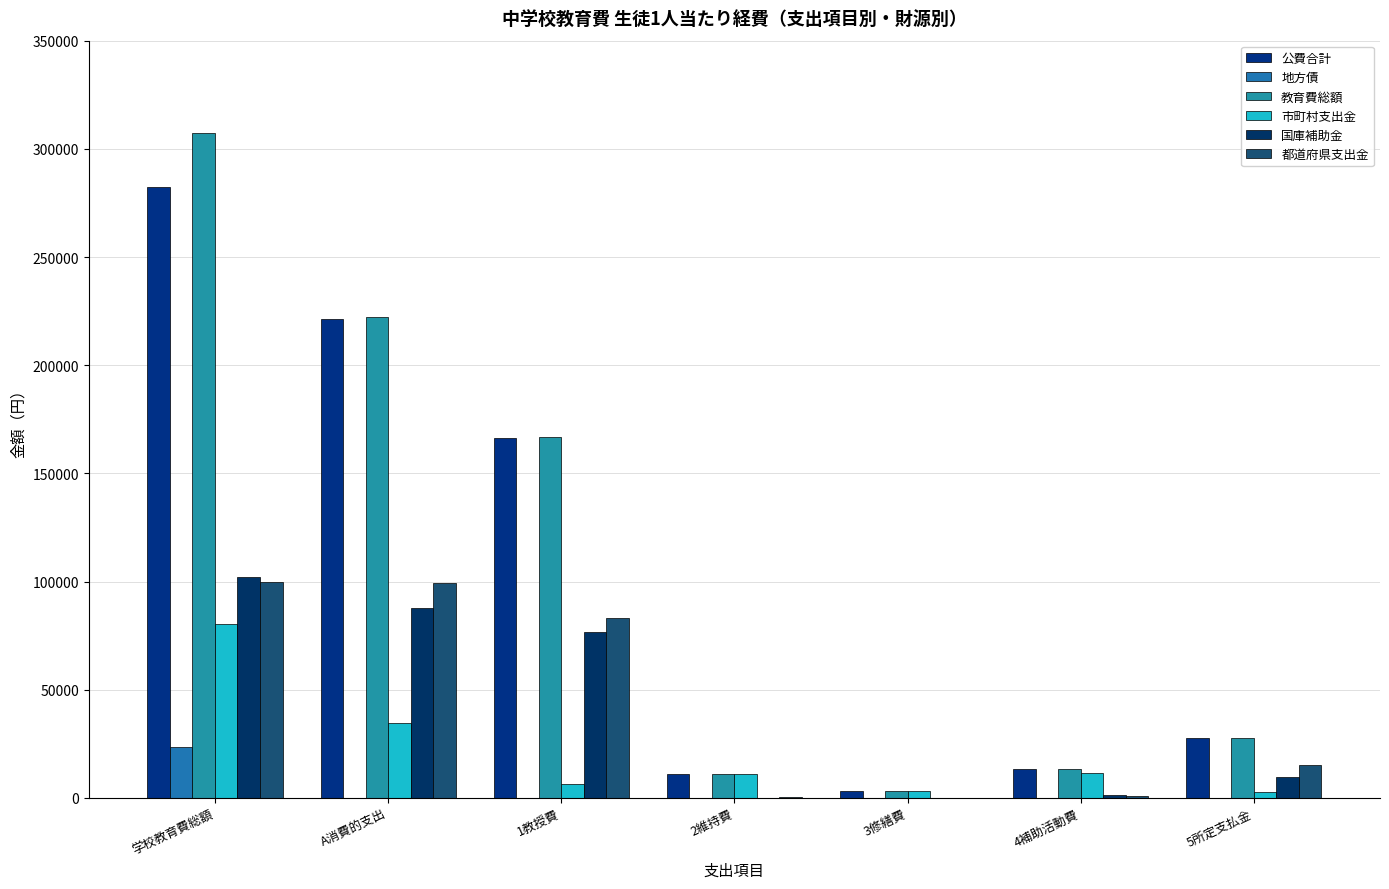

Which category has the highest value across all series?

学校教育費総額